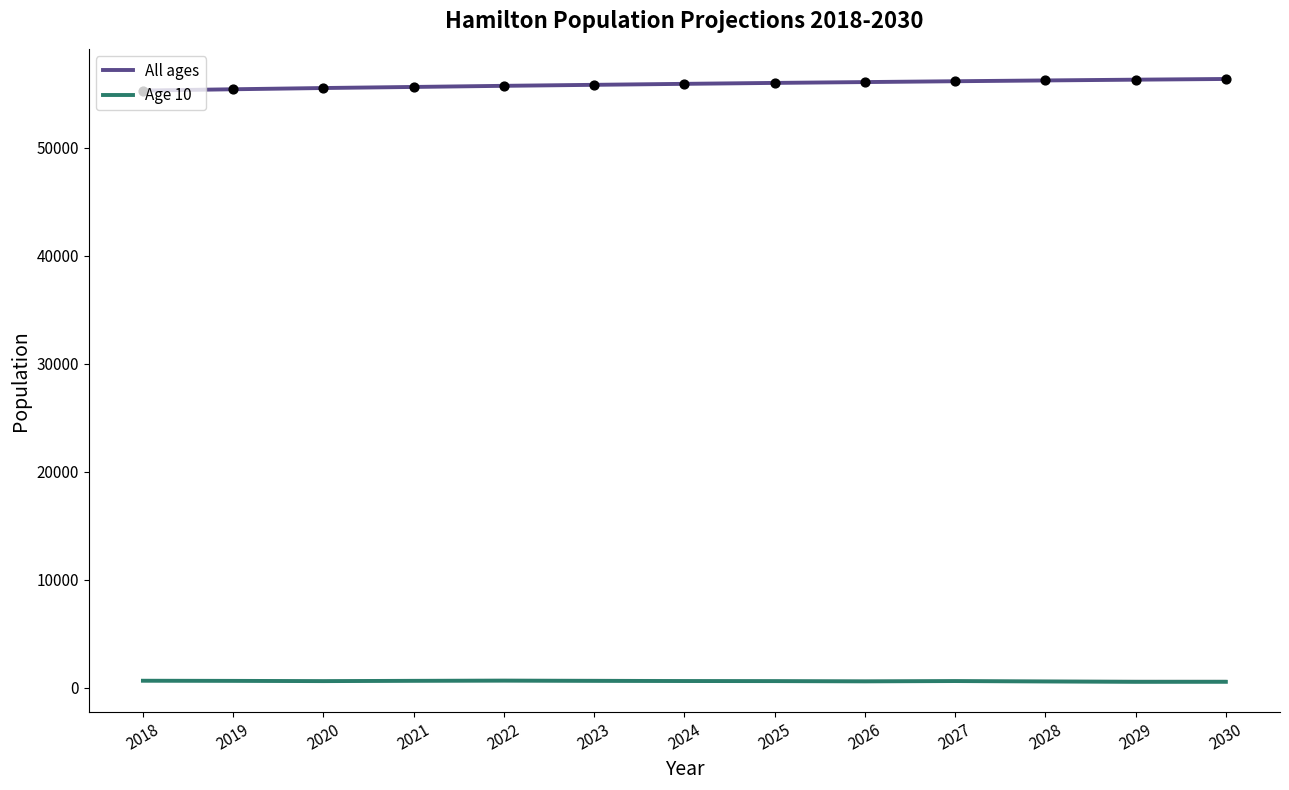

What are all the series names shown in the legend?

All ages, Age 10